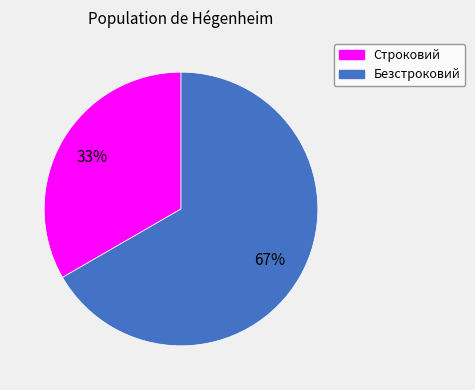

Which category has the smallest portion of the pie?

Строковий